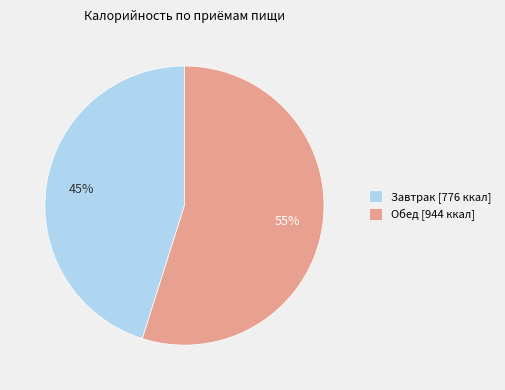

Is the sum of Завтрак and Обед greater than half?

Yes